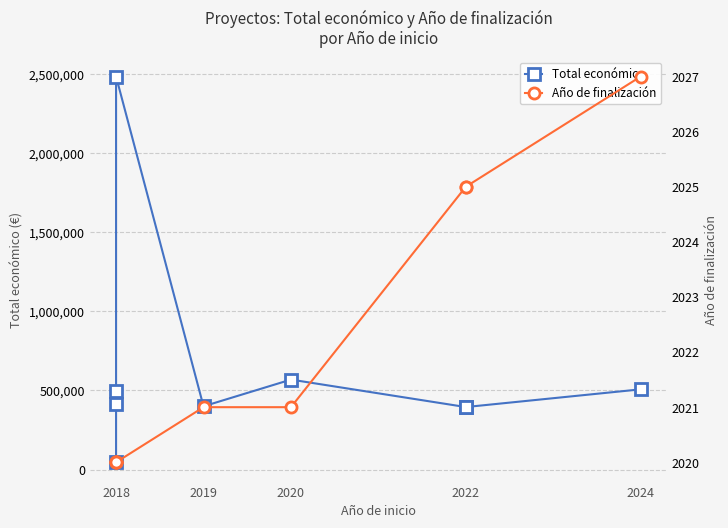

List the series in order of their overall mean, lowest first.

Año de finalización, Total económico